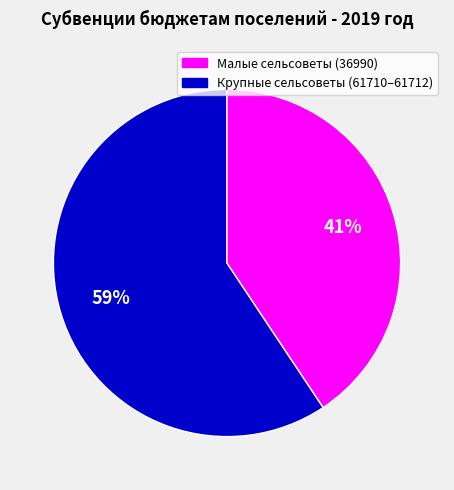

Is there a majority slice in this chart?

Yes